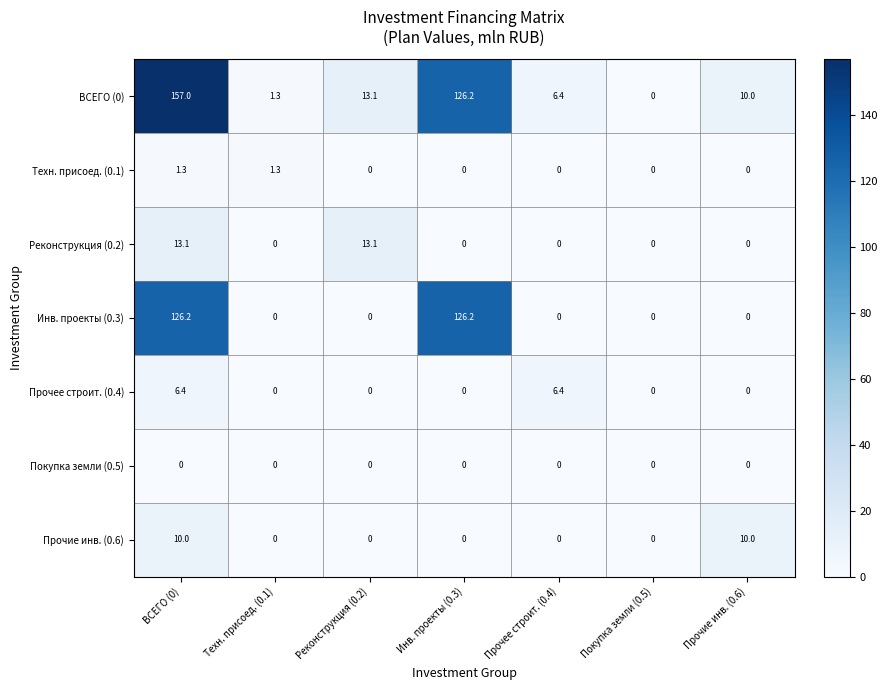

Count the number of categories in the chart.

7